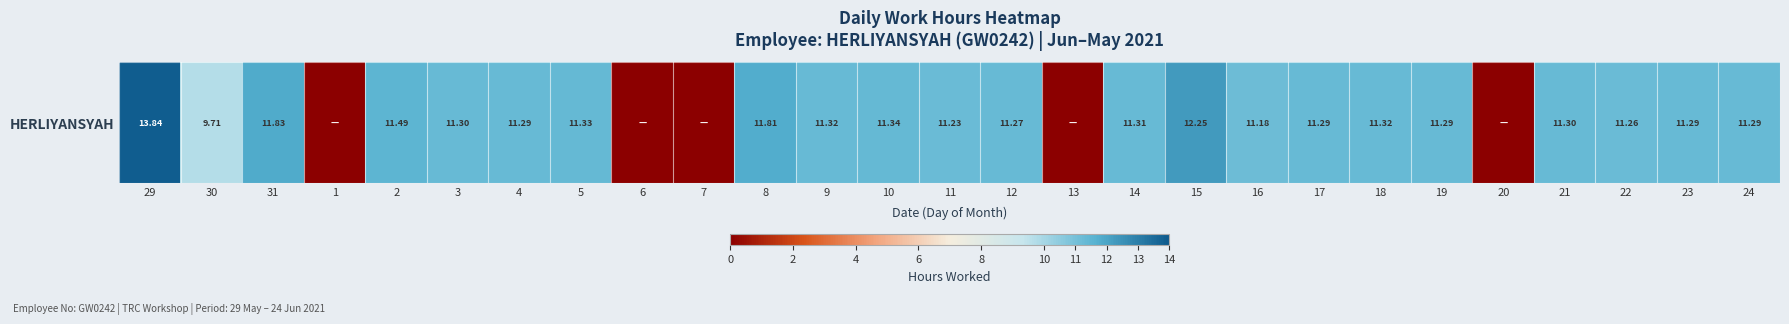

Reading left to right, what are all the values shown in this chart?

29=13.8	30=9.7	31=11.8	1=0.0	2=11.5	3=11.3	4=11.3	5=11.3	6=0.0	7=0.0	8=11.8	9=11.3	10=11.3	11=11.2	12=11.3	13=0.0	14=11.3	15=12.2	16=11.2	17=11.3	18=11.3	19=11.3	20=0.0	21=11.3	22=11.3	23=11.3	24=11.3